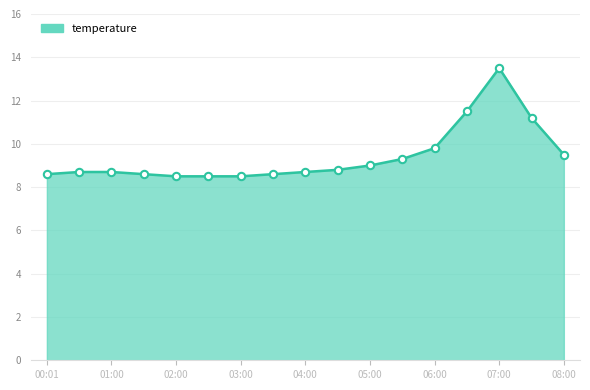

What is the greatest value displayed?

13.5